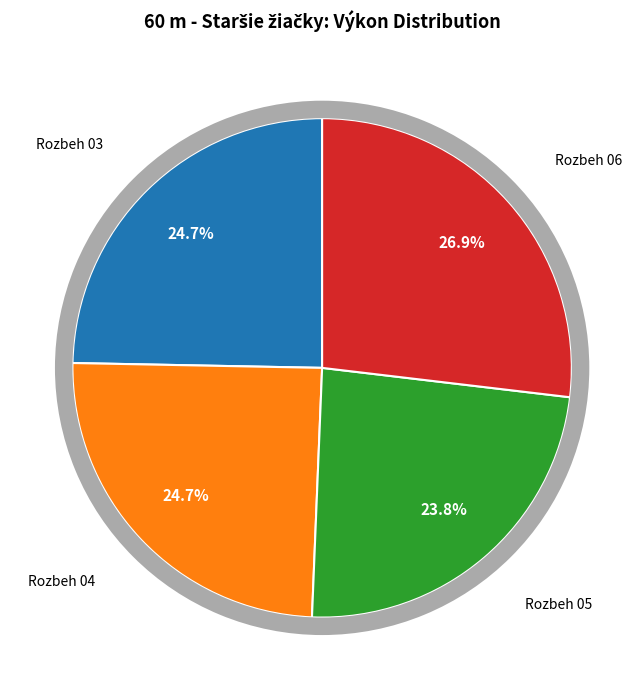

To the nearest percent, what is the average slice percentage?

25%